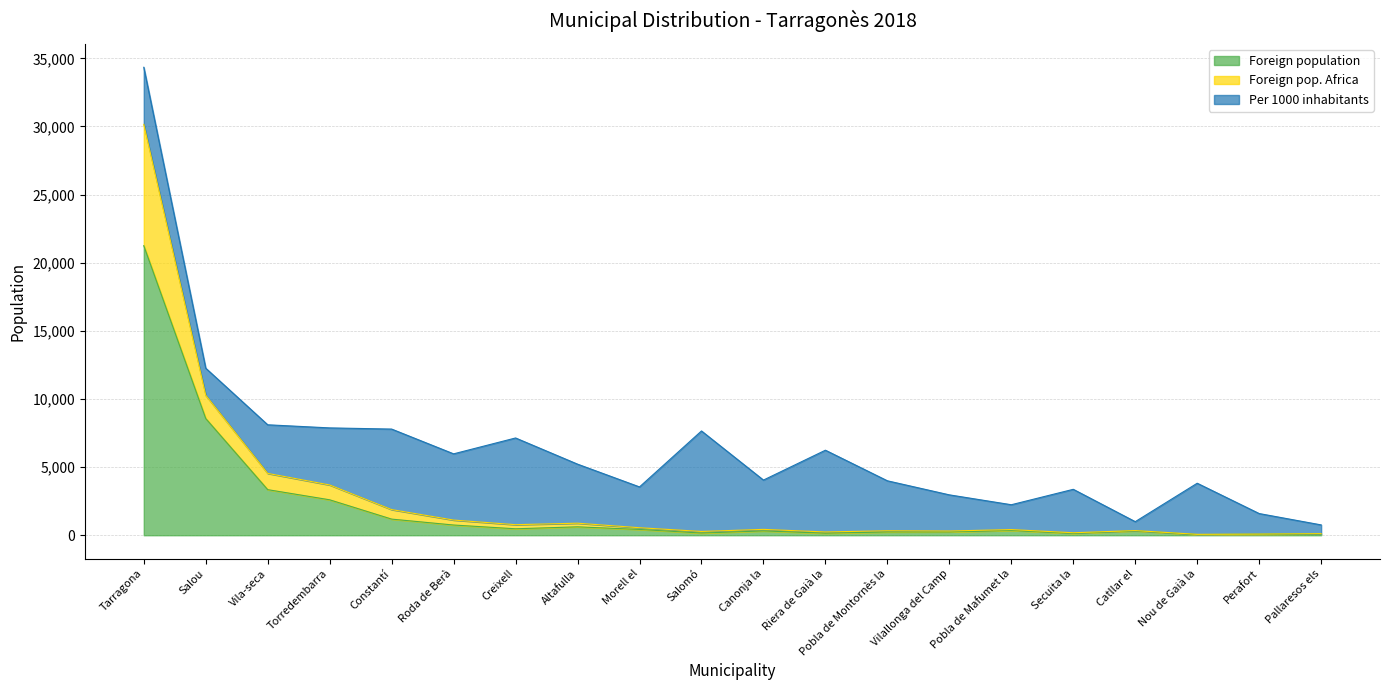

True or false: Foreign pop. Africa and Foreign population intersect in this chart.

False